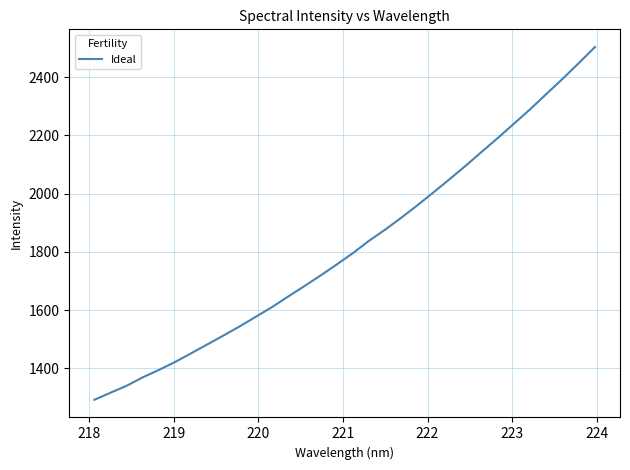

What is the smallest value displayed?

1291.4